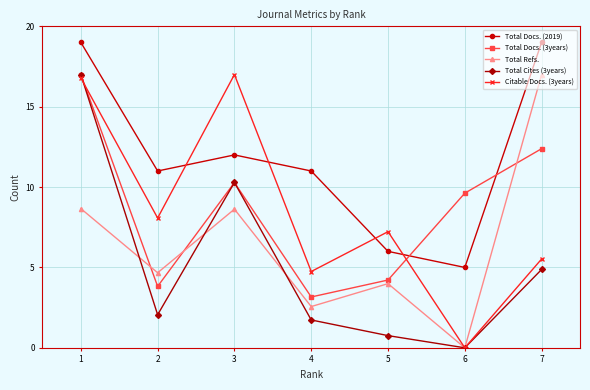

What are all the series names shown in the legend?

Total Docs. (2019), Total Docs. (3years), Total Refs., Total Cites (3years), Citable Docs. (3years)